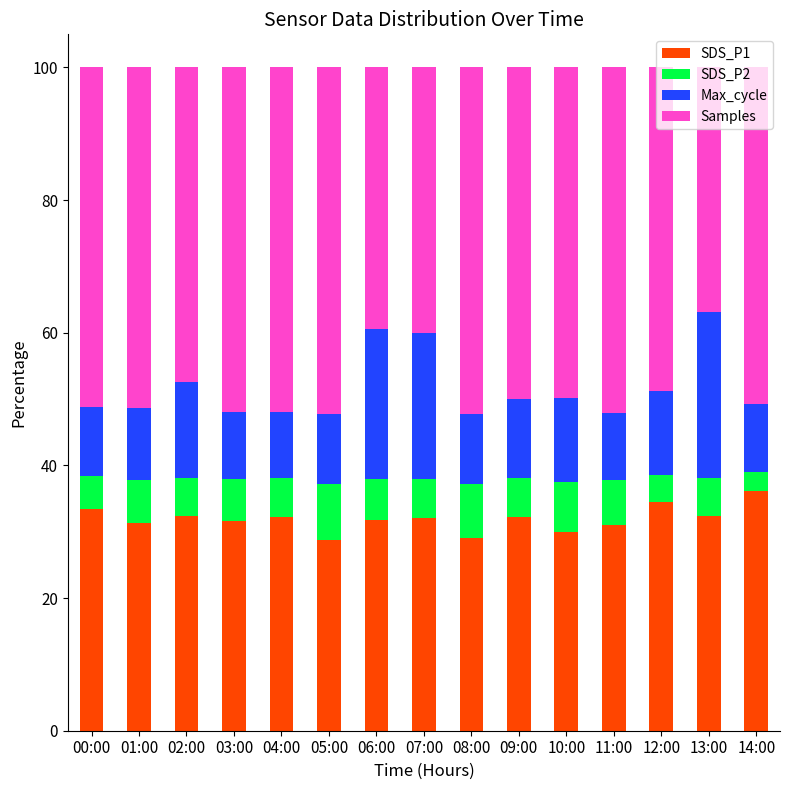

The SDS_P1 series shows 31.8 at 06:00. True or false?

True